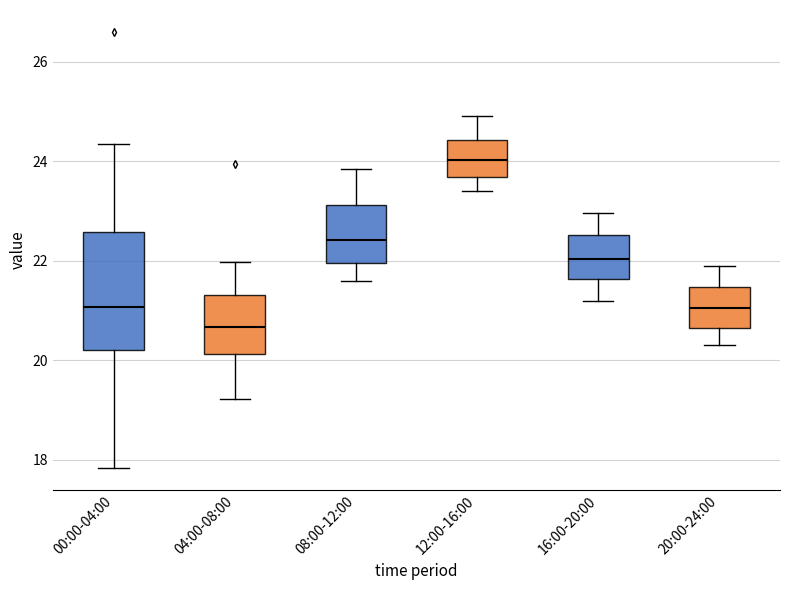

Which box has the lowest median line?

04:00-08:00